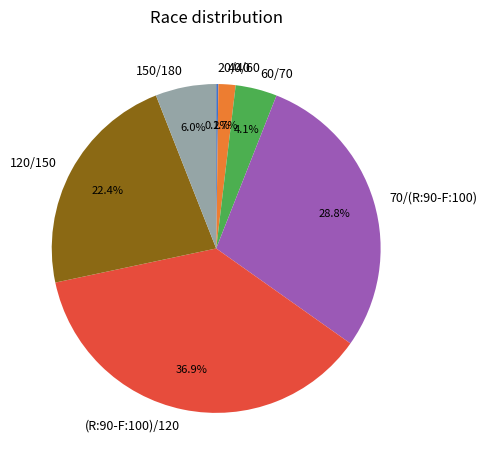

To the nearest percent, what is the difference between the 120/150 and 40/60 slice percentages?

21%